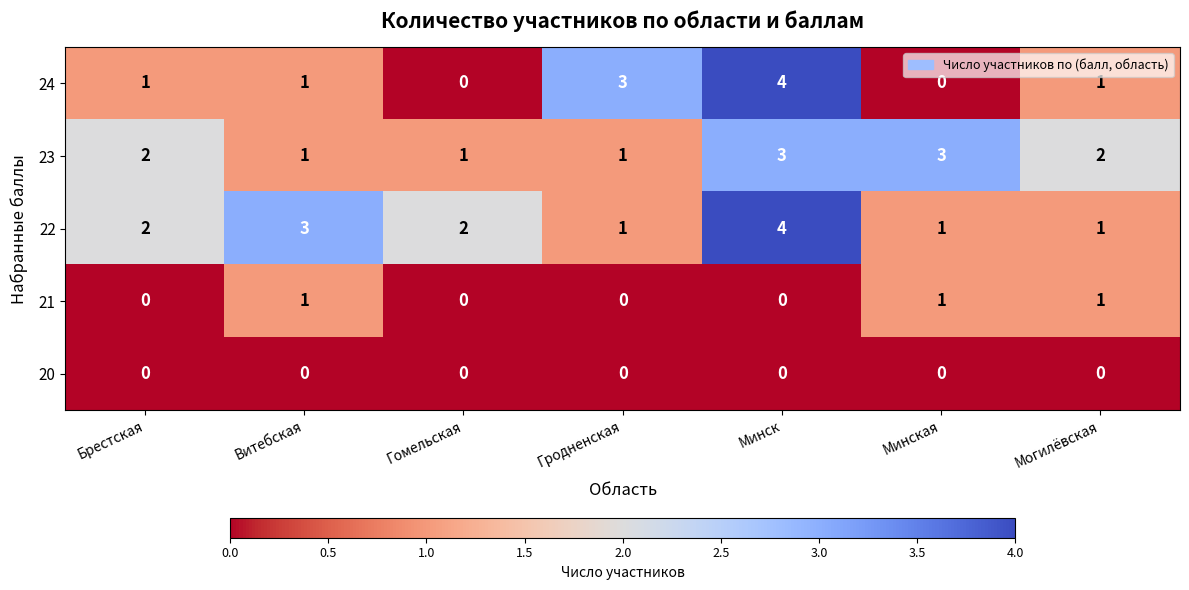

True or false: 24 has a value of 3 at Гродненская.

True